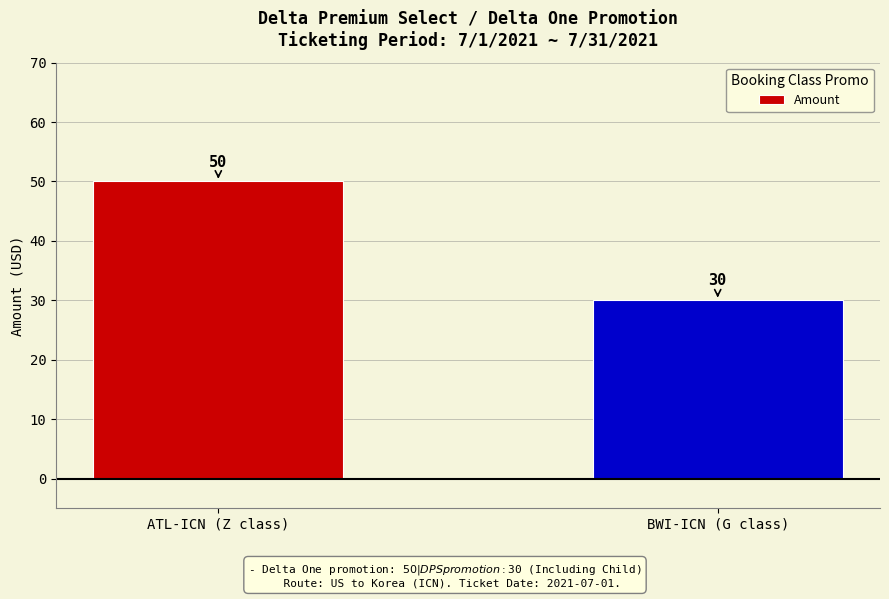

What is the label of the 1st bar from the right?

BWI-ICN (G class)